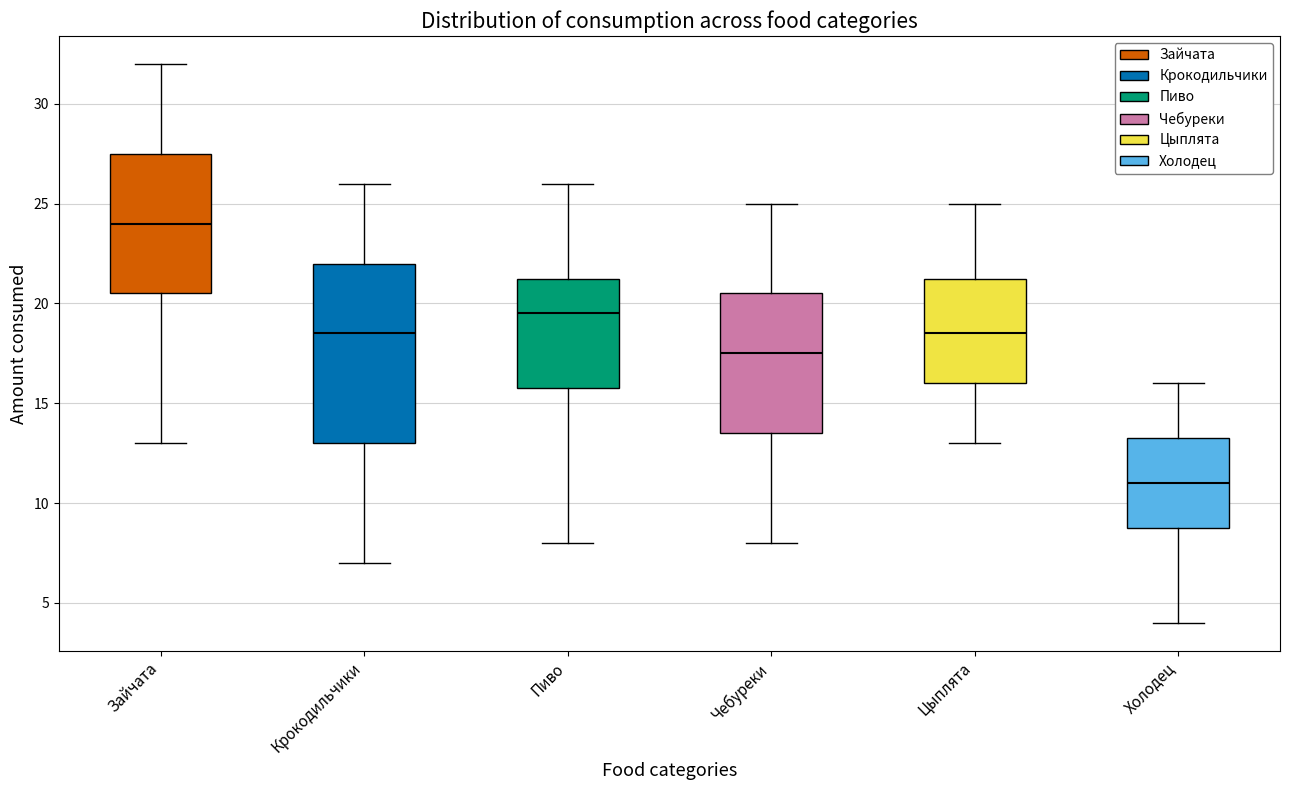

Which box's median line is the highest?

Зайчата